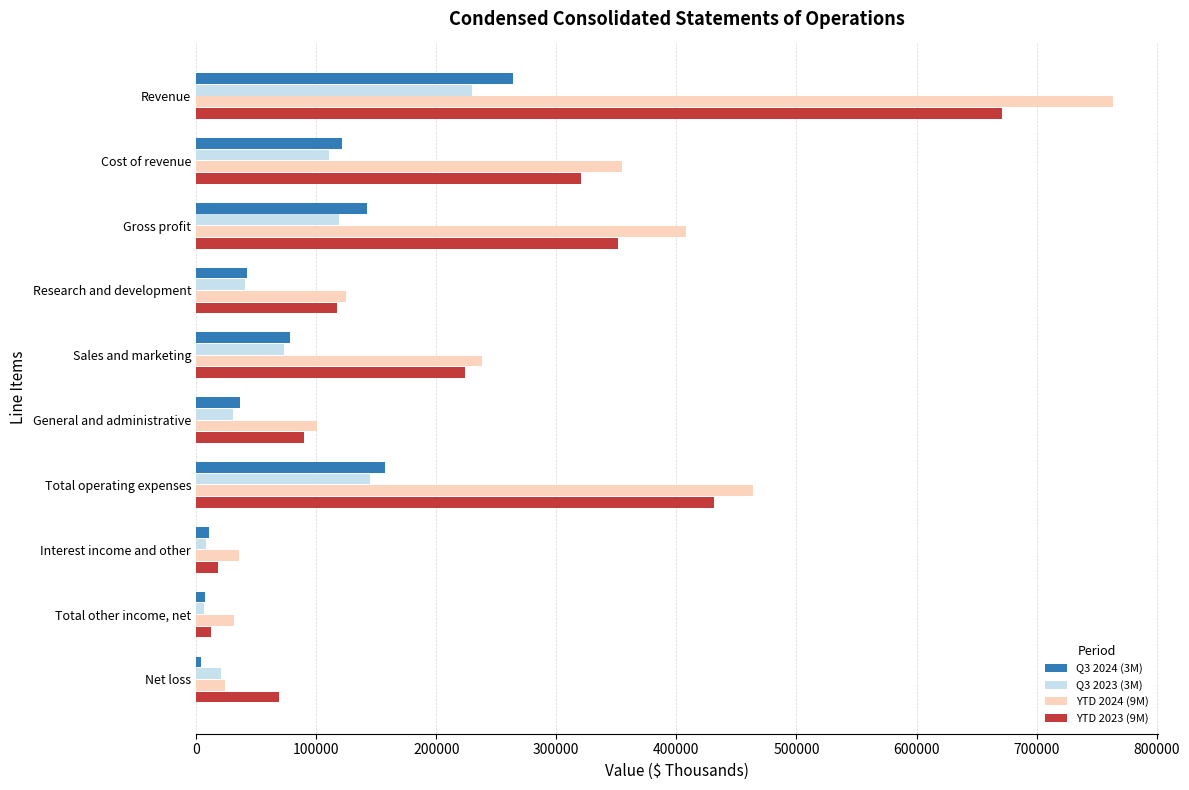

Is the value of Q3 2024 (3M) at Research and development greater than the value of Q3 2023 (3M) at Revenue?

No